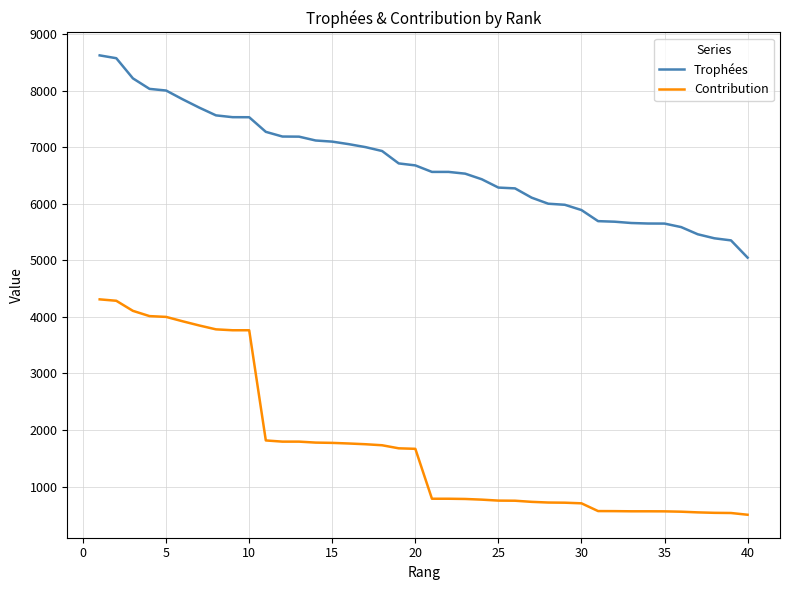

What is the highest value of the Trophées series?

8621